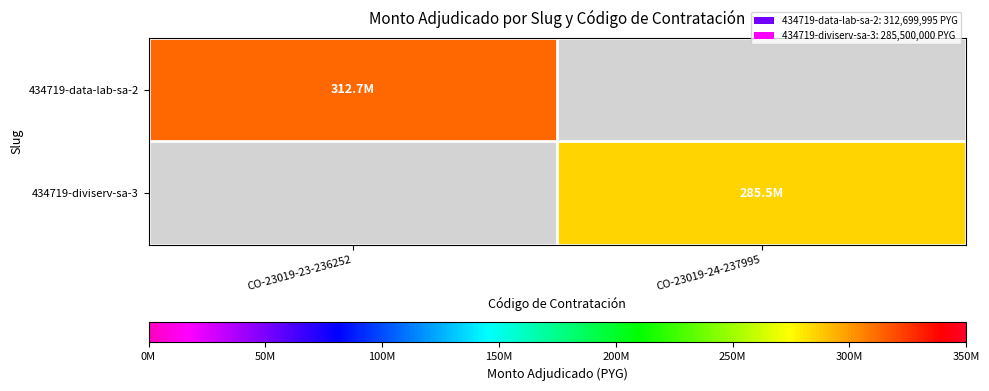

How many values in 434719-data-lab-sa-2 are above zero?

1